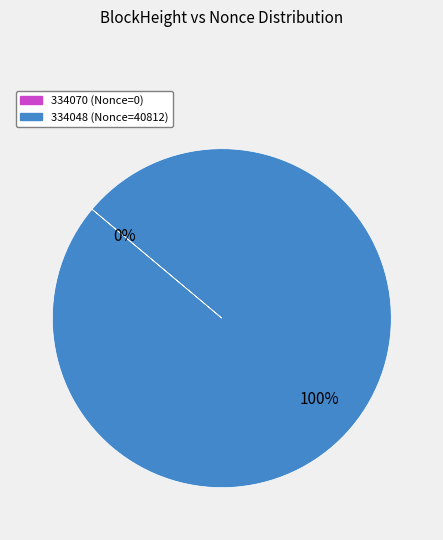

What is the largest slice in the pie chart?

334048 (Nonce=40812)